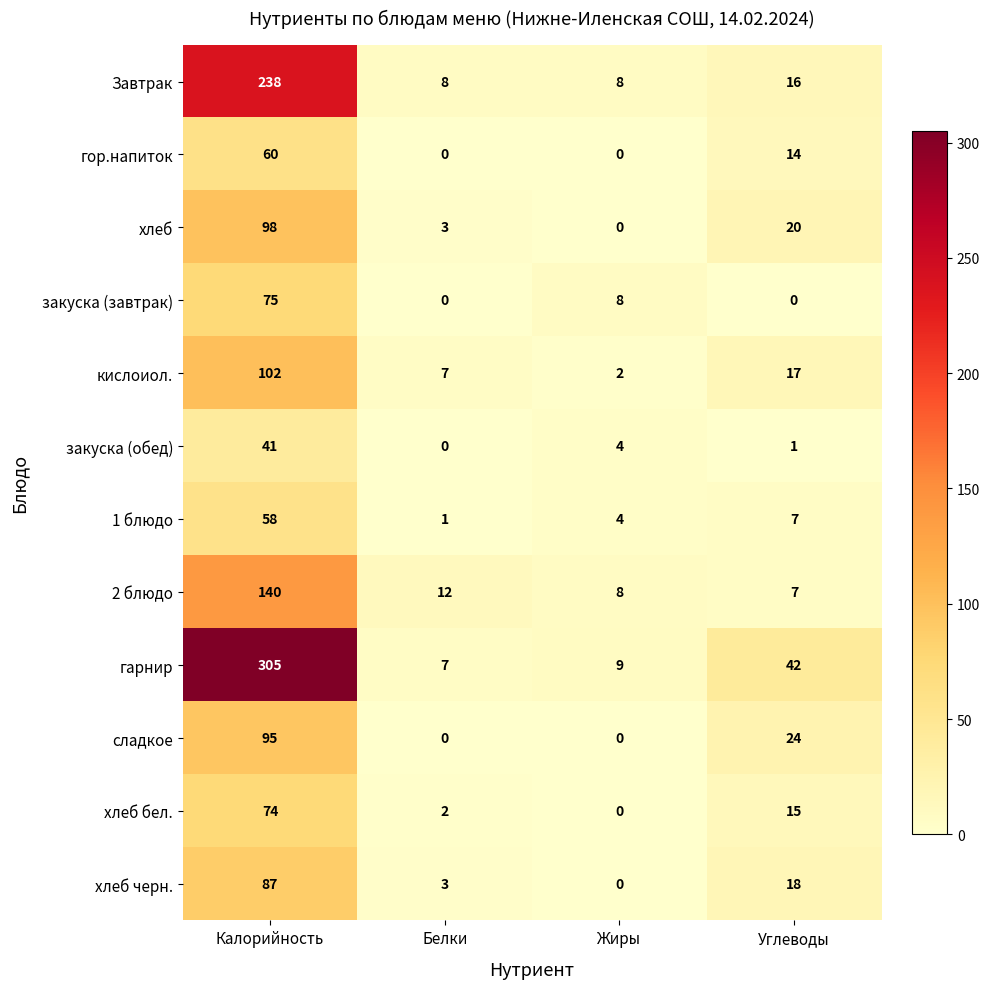

What is the sum of the кислоиол. values at Белки and Жиры?

9